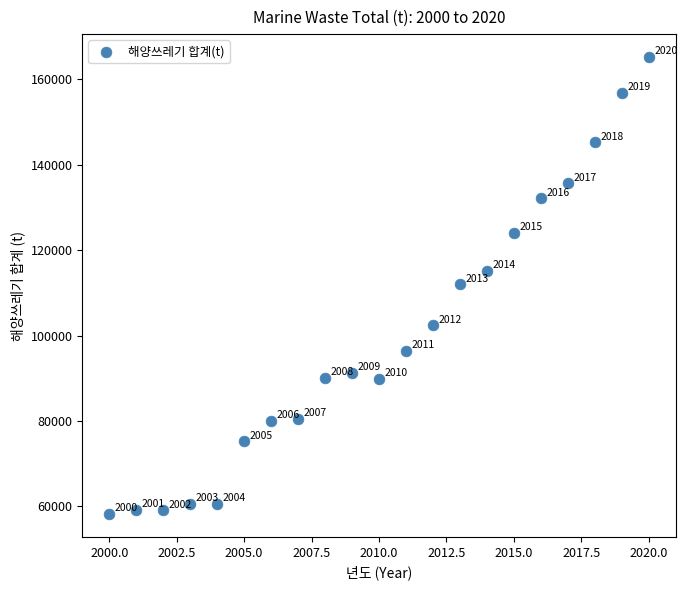

What is the range of Y values (max minus min)?

107048